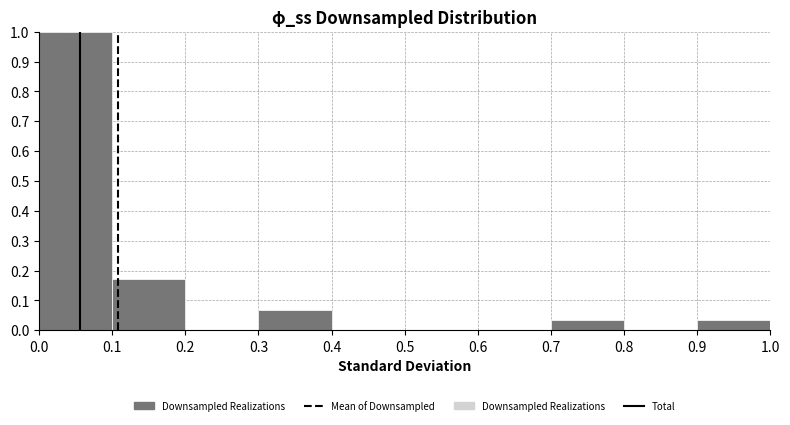

Reading left to right, list every bar in this chart as the range it spans on the x-axis followed by its height. The values are not printed on the chart, so give them approximately, as read against the axis.

0.0 to 0.1: 1.00
0.1 to 0.2: 0.17
0.2 to 0.3: 0
0.3 to 0.4: 0.07
0.4 to 0.5: 0
0.5 to 0.6: 0
0.6 to 0.7: 0
0.7 to 0.8: 0.03
0.8 to 0.9: 0
0.9 to 1.0: 0.03